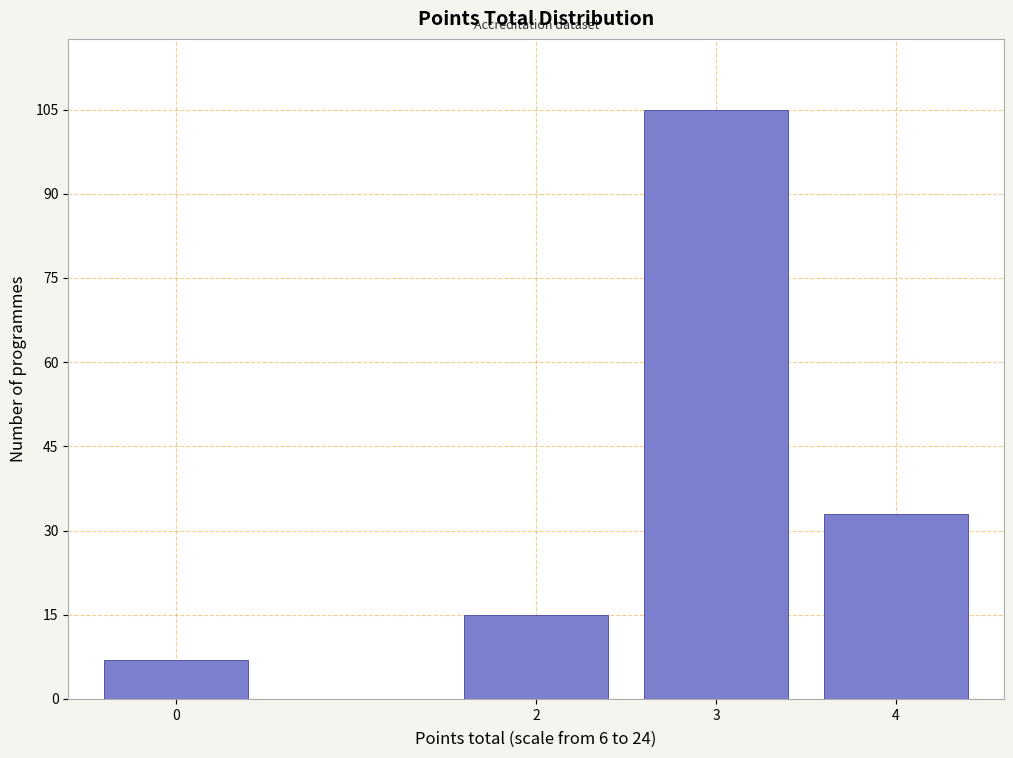

Reading left to right, what are all the values shown in this chart?

0=7	2=15	3=105	4=33